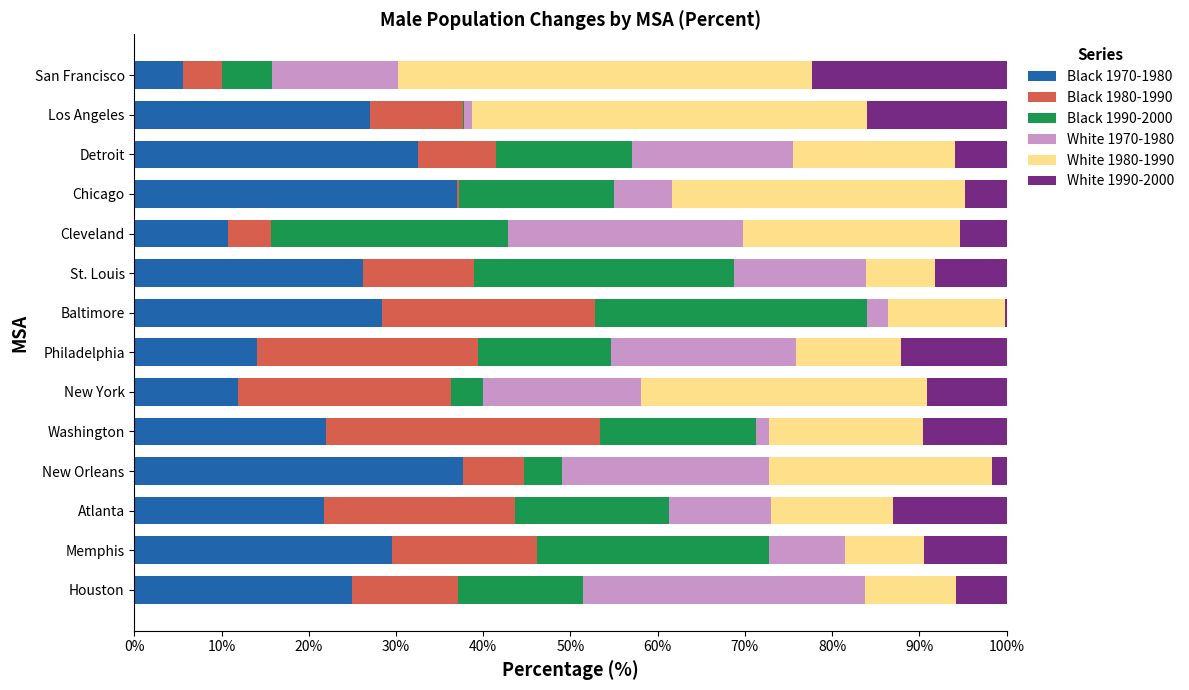

What is the maximum value for Black 1970-1980?

37.7